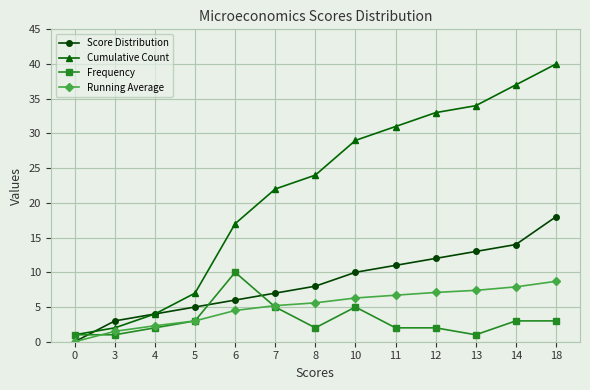

How many lines are shown in the chart?

4